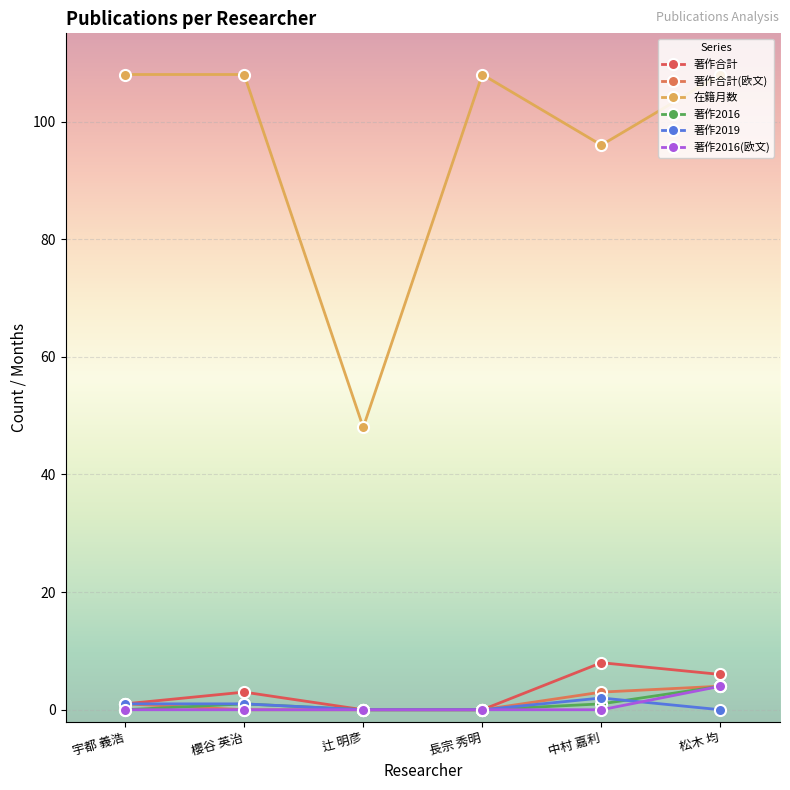

What is the highest value of the 著作2019 series?

2